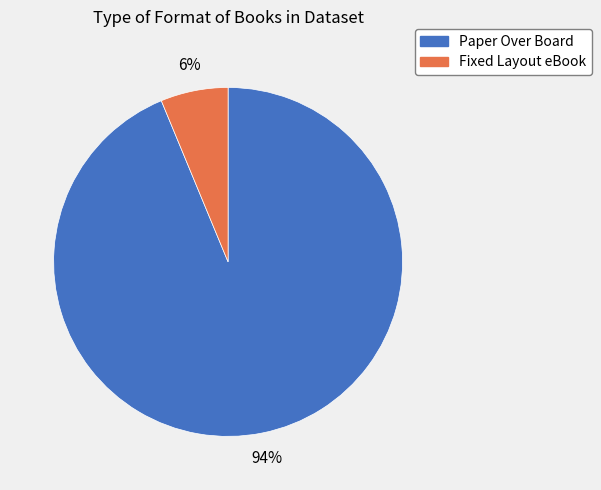

Which category accounts for the majority?

Paper Over Board